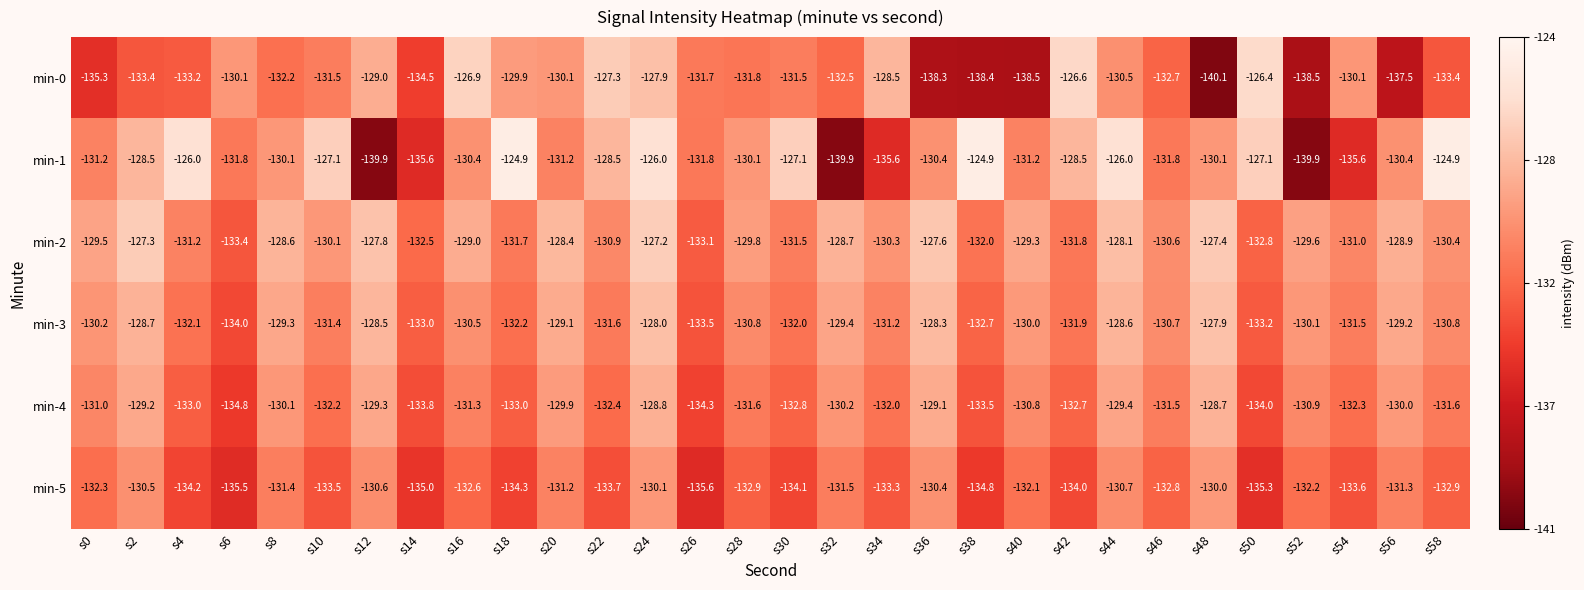

Between s34 and s52, which series saw the biggest shift?

min-0